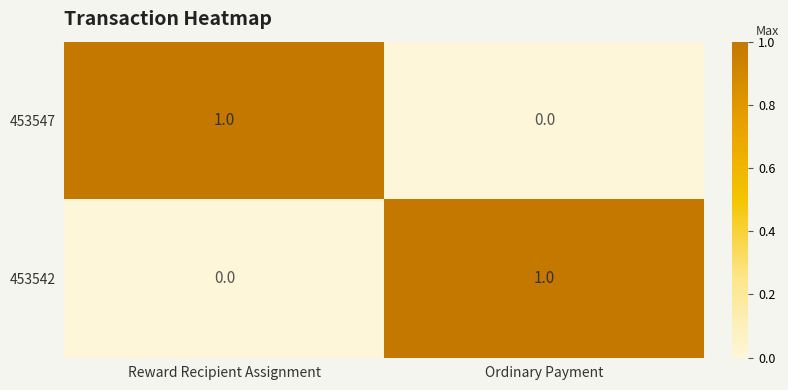

At Reward Recipient Assignment, list the series in order from largest to smallest.

453547, 453542